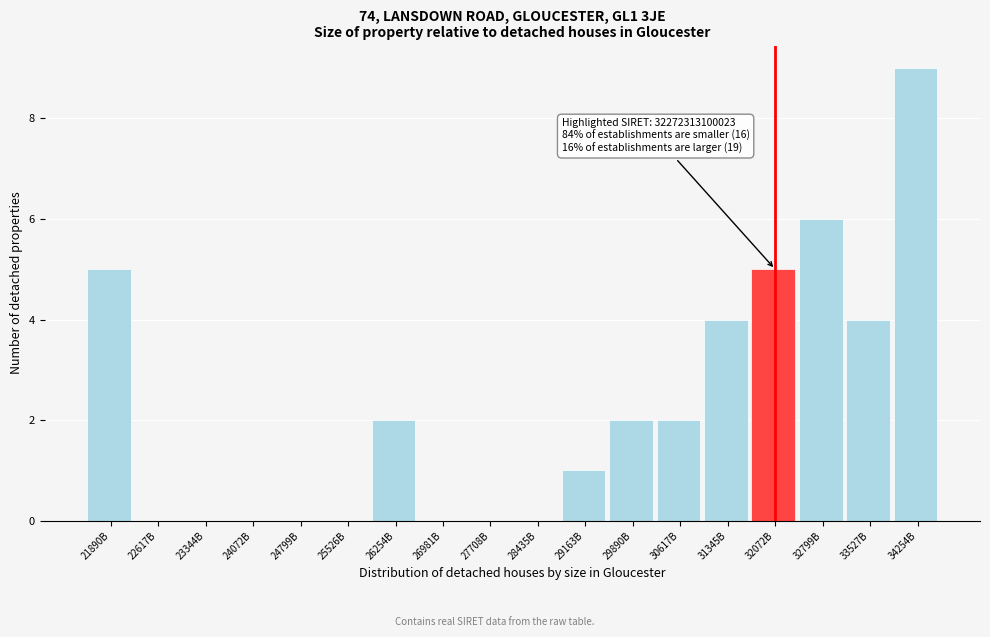

Reading left to right, list all the values displayed in this chart.

21890B=5	22617B=0	23344B=0	24072B=0	24799B=0	25526B=0	26254B=2	26981B=0	27708B=0	28435B=0	29163B=1	29890B=2	30617B=2	31345B=4	32072B=5	32799B=6	33527B=4	34254B=9